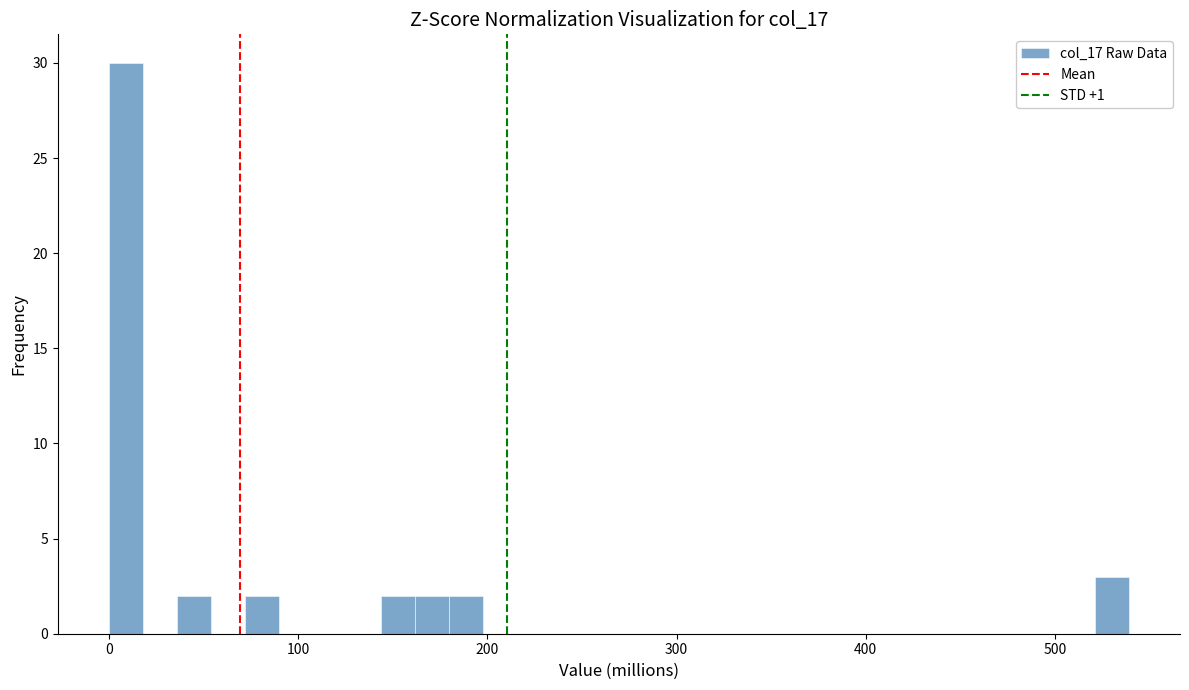

Read against the x-axis, roughly where is the centre of the tallest bar?

10